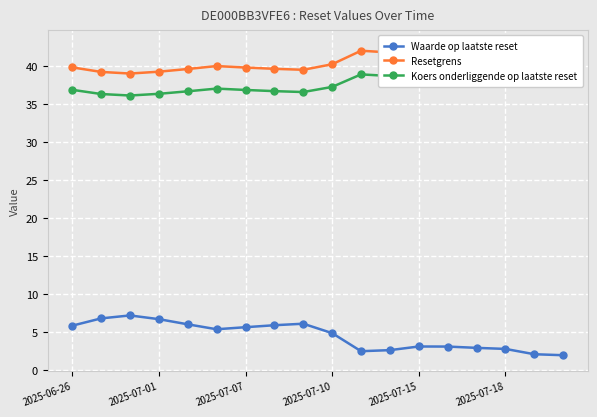

What is the total value across all series at 7?

82.4